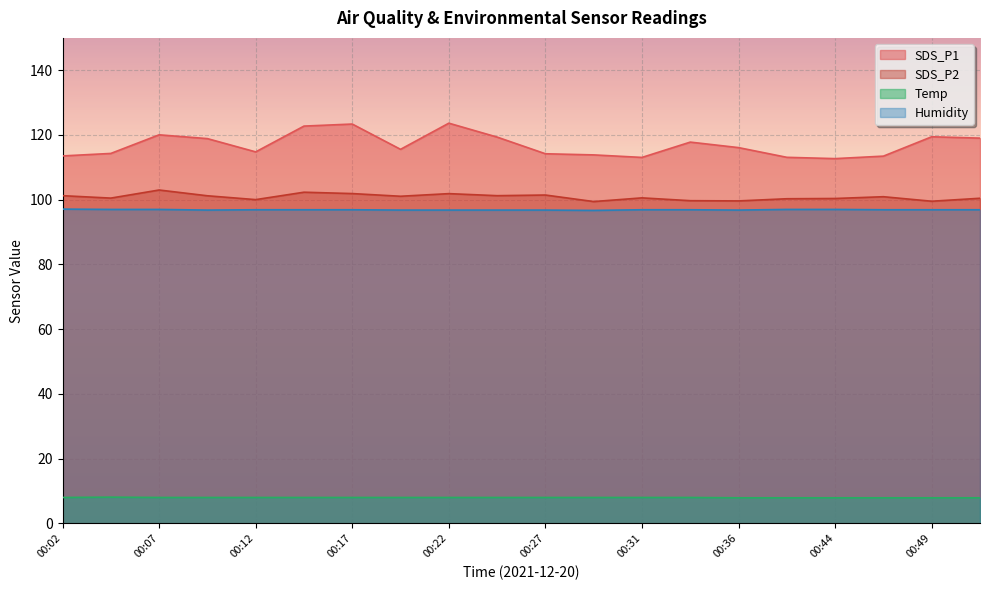

How many interior local peaks does the SDS_P1 series have?

5